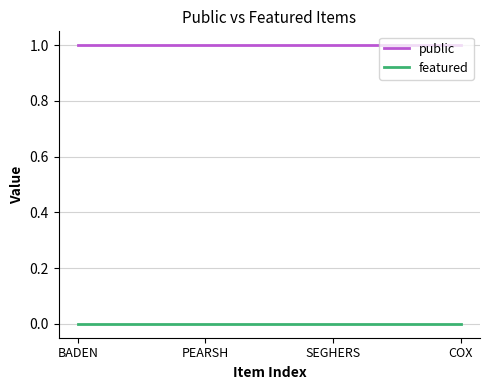

Rank the series by their average value, from highest to lowest.

public, featured